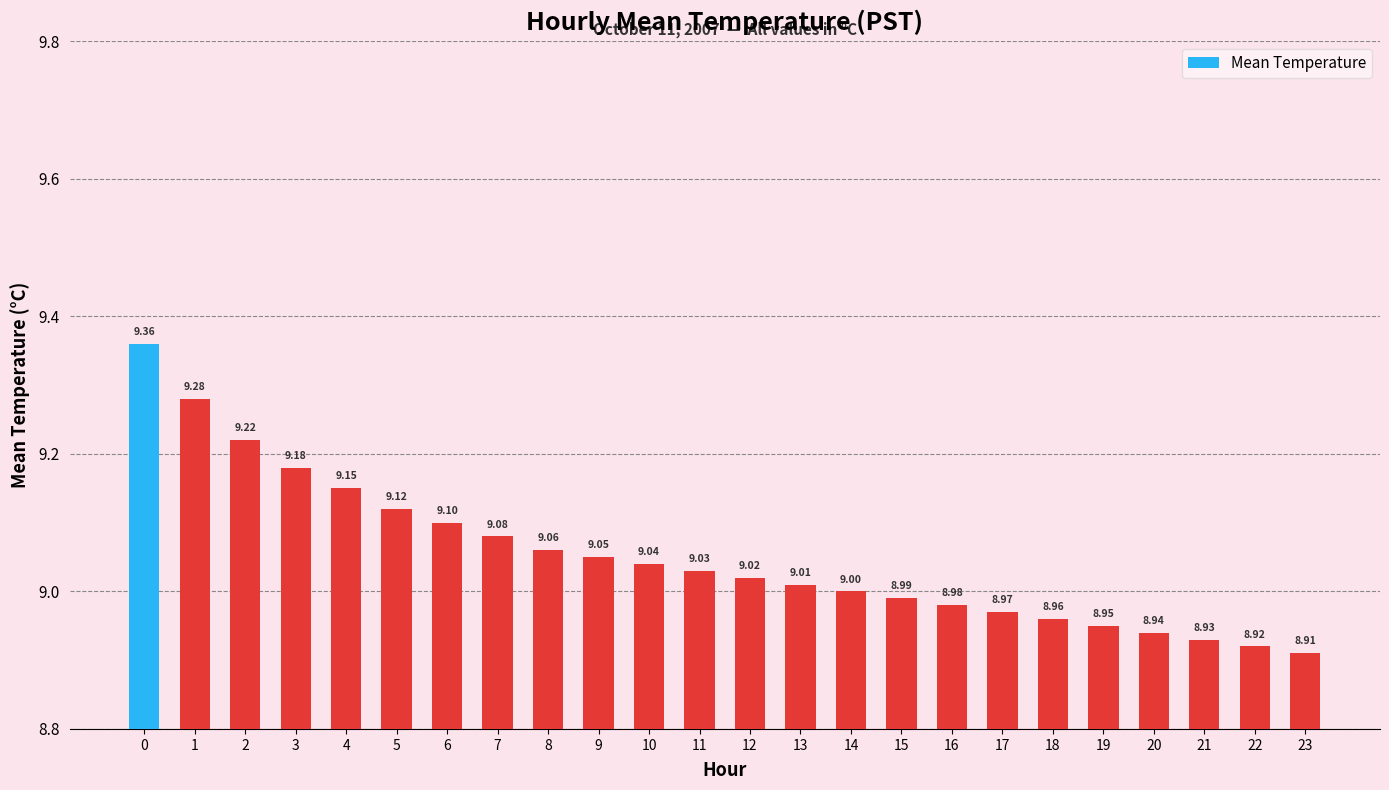

Approximately how many times larger is the value at 0 compared to 4?

1.0